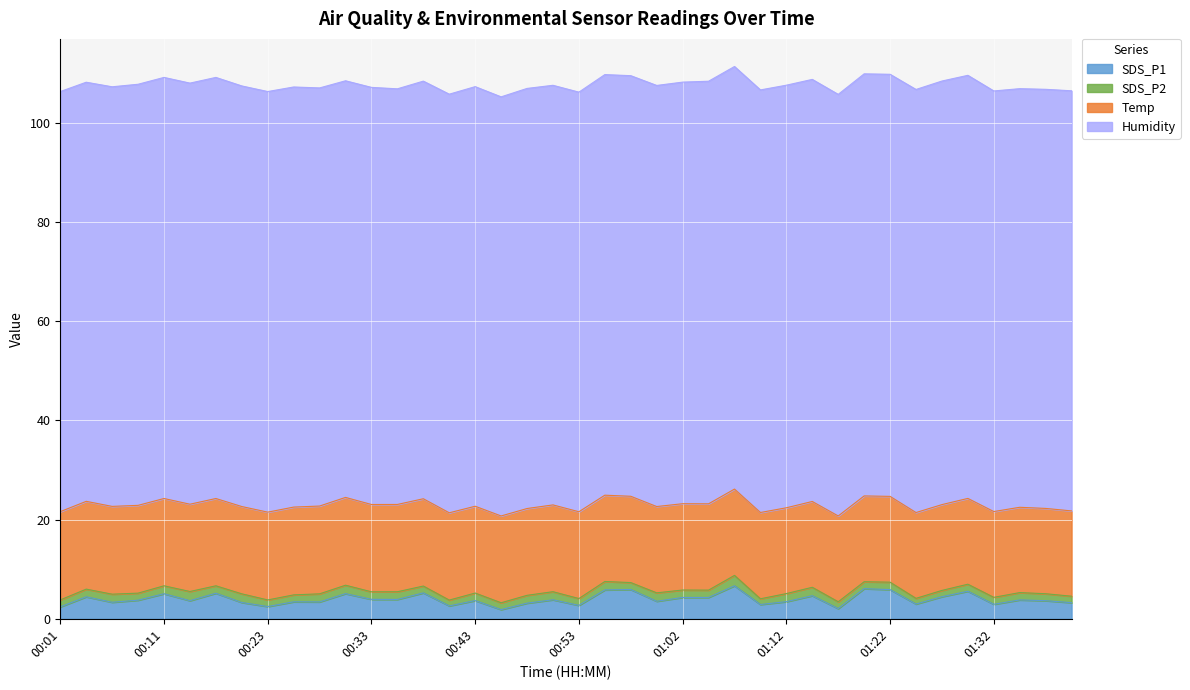

Is the value of SDS_P2 at 01:19 greater than the value of SDS_P1 at 01:29?

No